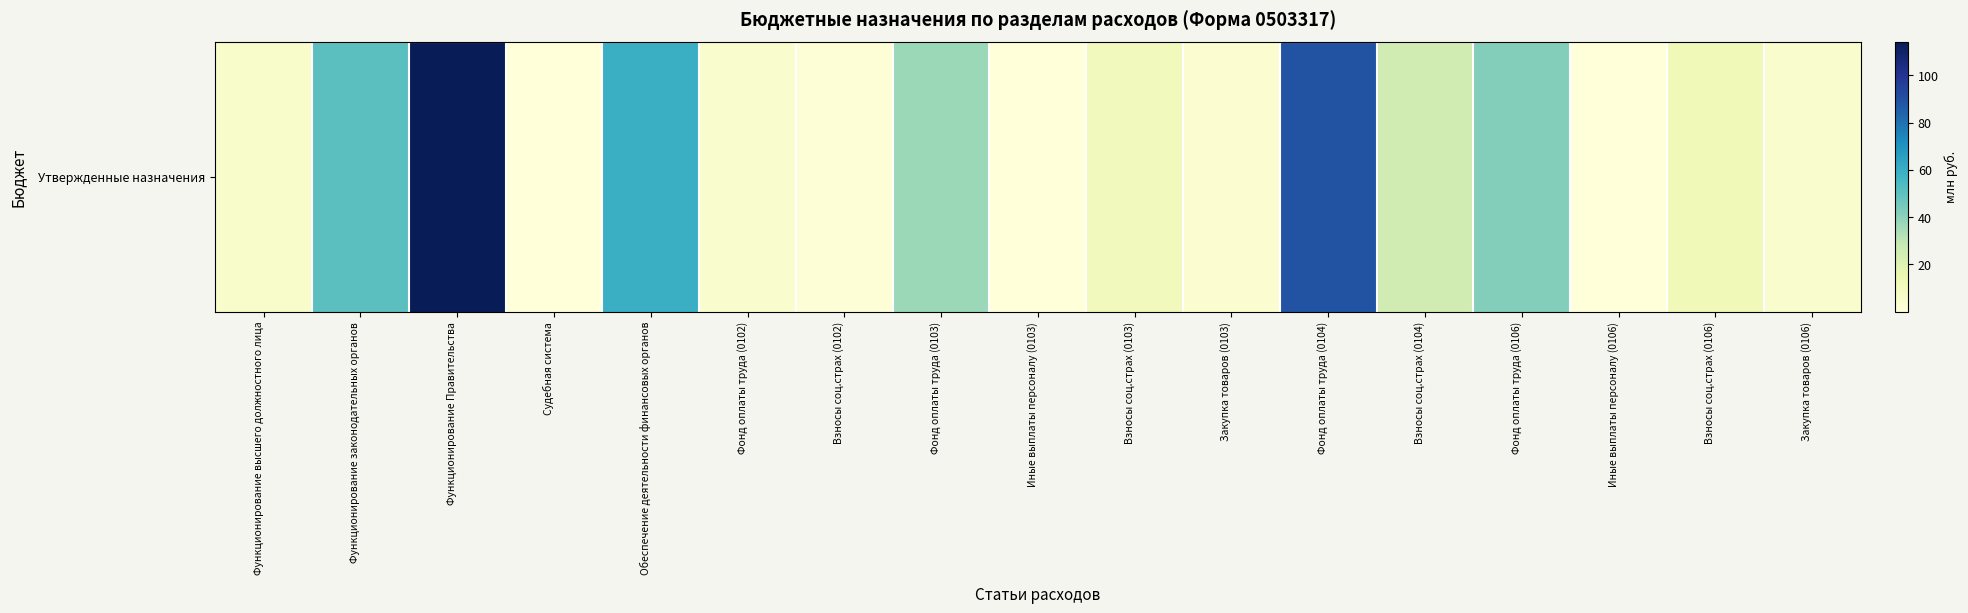

True or false: the data shows 20.2 at Взносы соц.страх (0106).

False